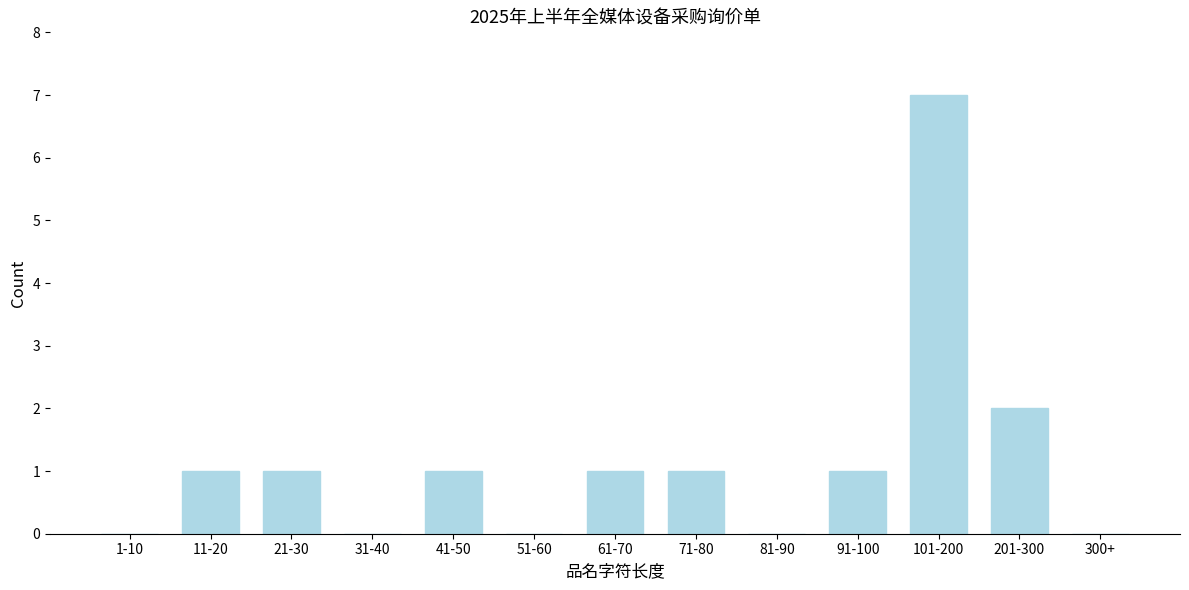

Reading left to right, what are all the values shown in this chart?

1-10=0	11-20=1	21-30=1	31-40=0	41-50=1	51-60=0	61-70=1	71-80=1	81-90=0	91-100=1	101-200=7	201-300=2	300+=0